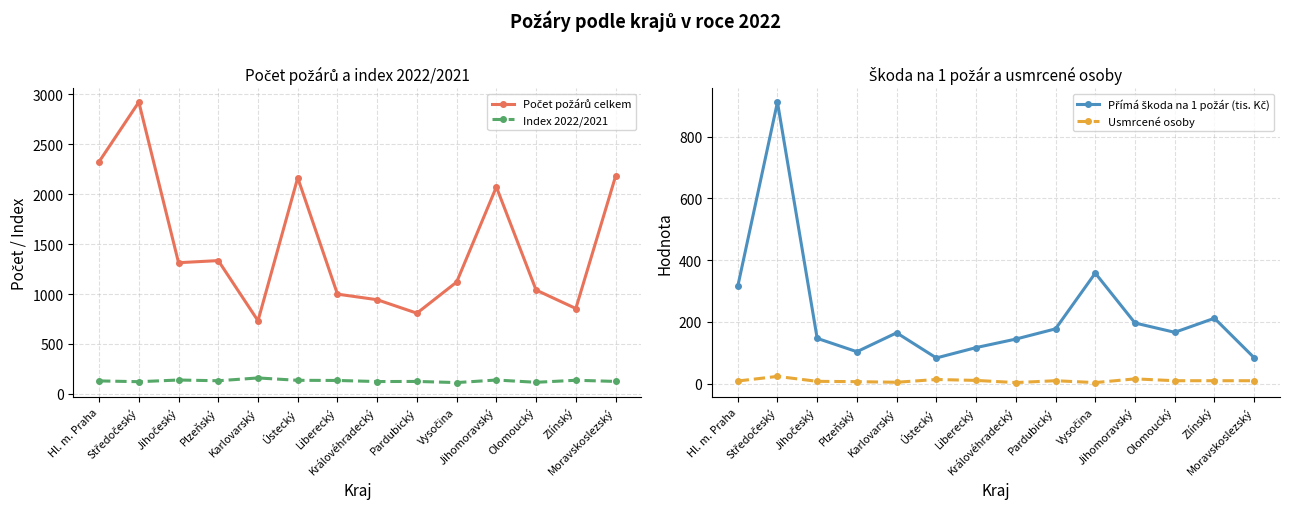

What value does the Usmrcené osoby series have at Ústecký?

13.0